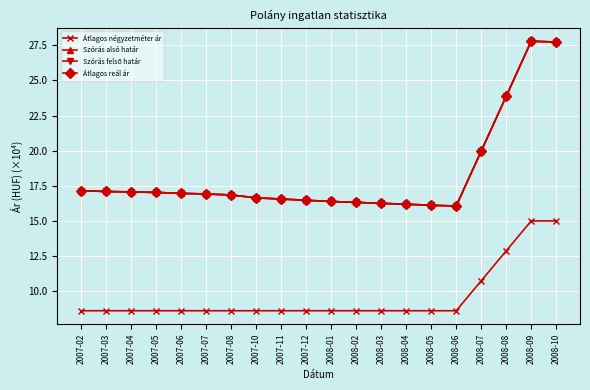

At which category is the sum across all series the highest?

2008-09